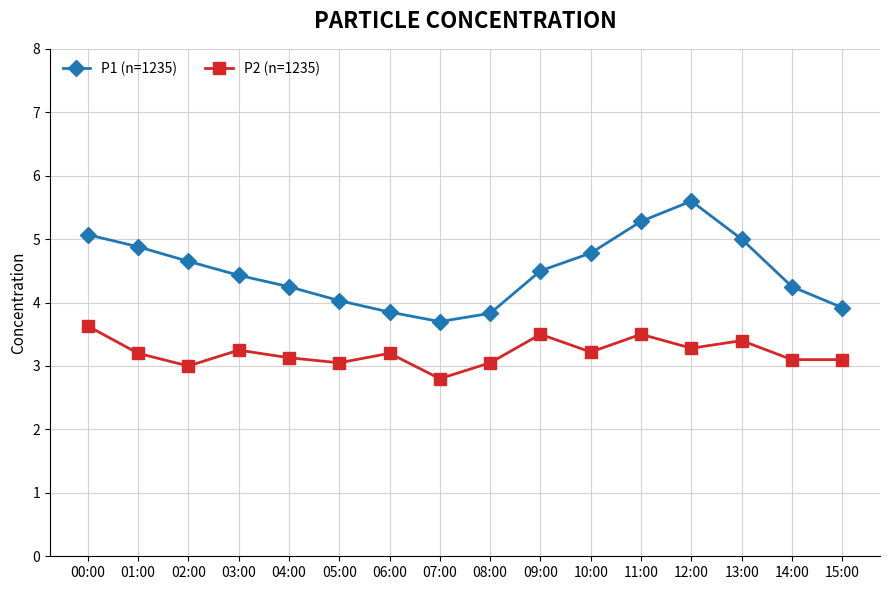

What position from the left is 15:00?

16